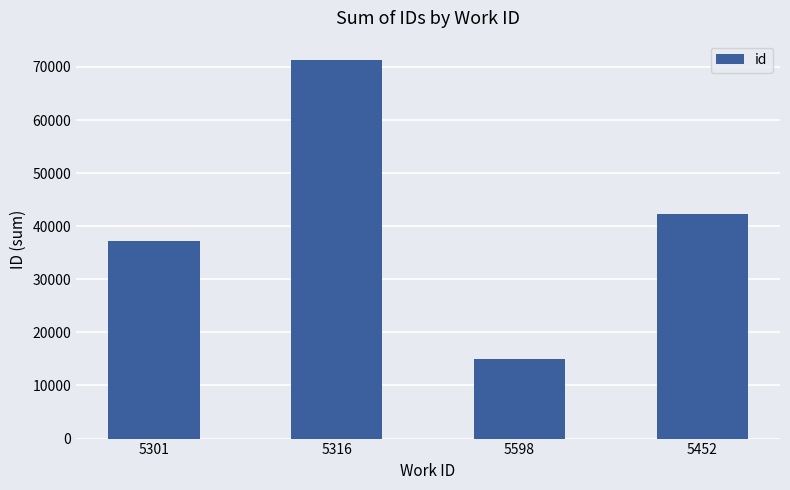

What position from the right is 5598?

2